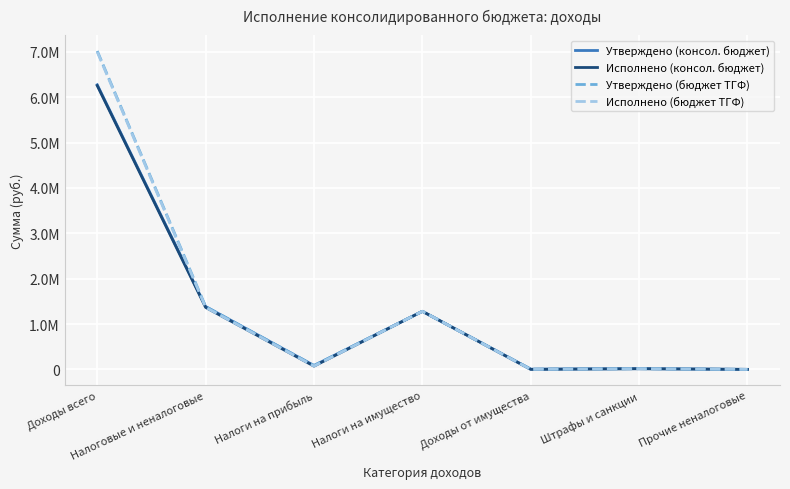

What are all the series names shown in the legend?

Утверждено (консол. бюджет), Исполнено (консол. бюджет), Утверждено (бюджет ТГФ), Исполнено (бюджет ТГФ)